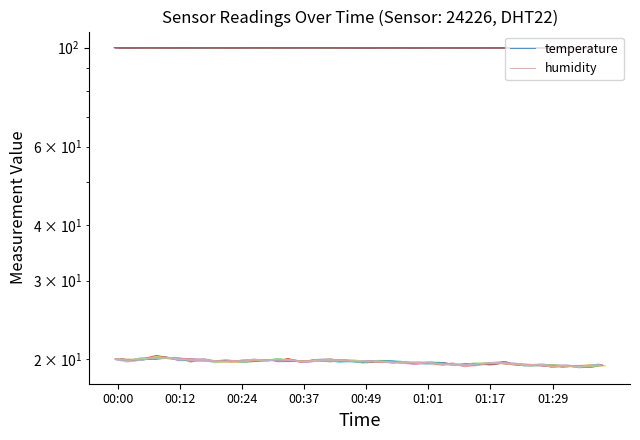

The temperature series shows 34.2 at 29. True or false?

False